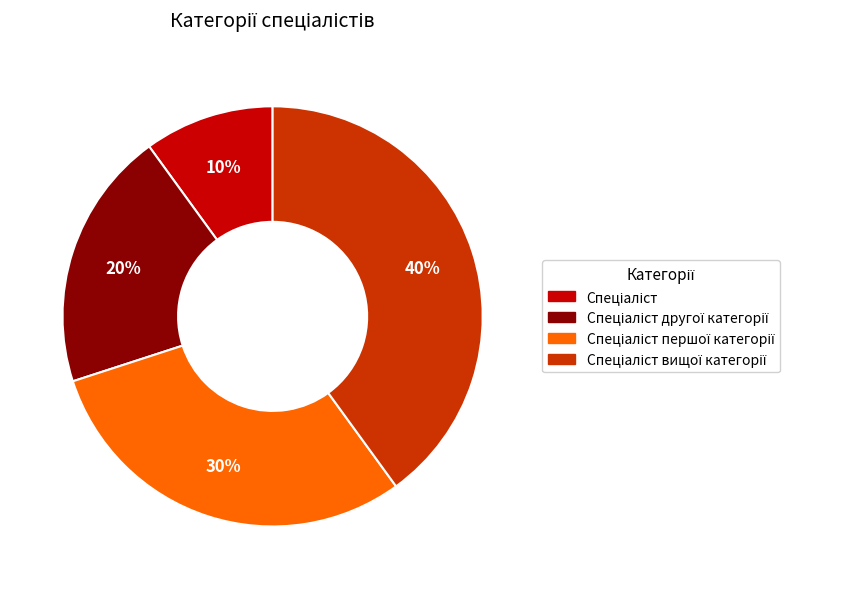

To the nearest percent, what is the average slice percentage?

25%